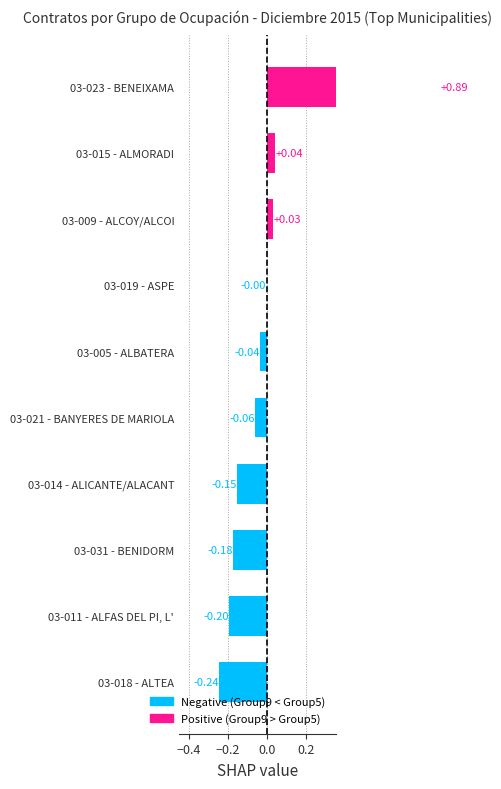

What is the difference between the maximum and minimum values?

1.1